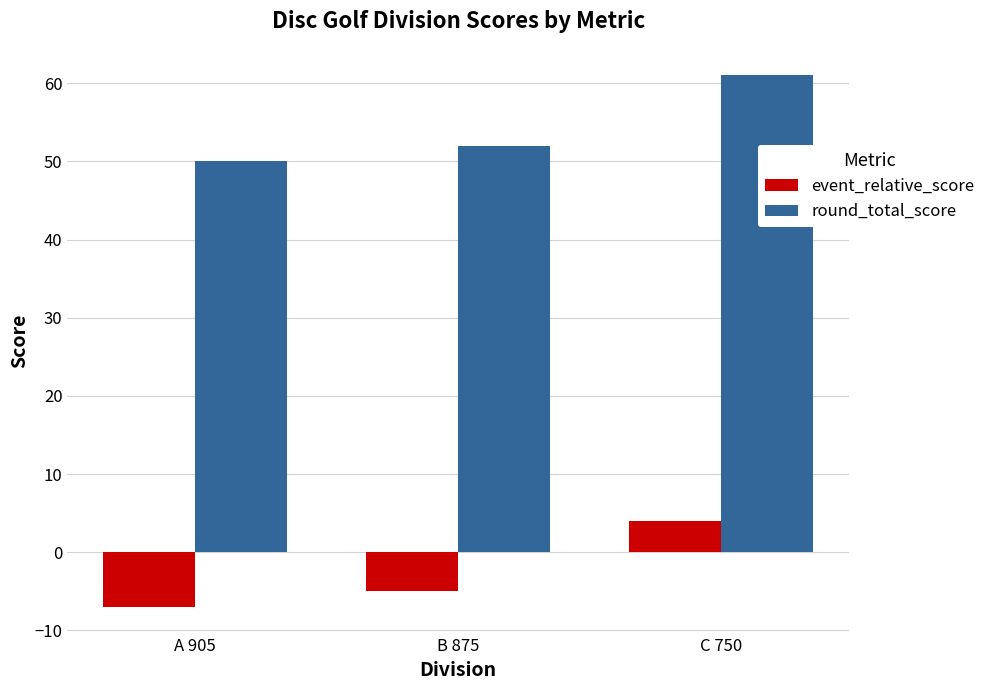

What is the difference between the second highest and minimum values in the round_total_score series?

2